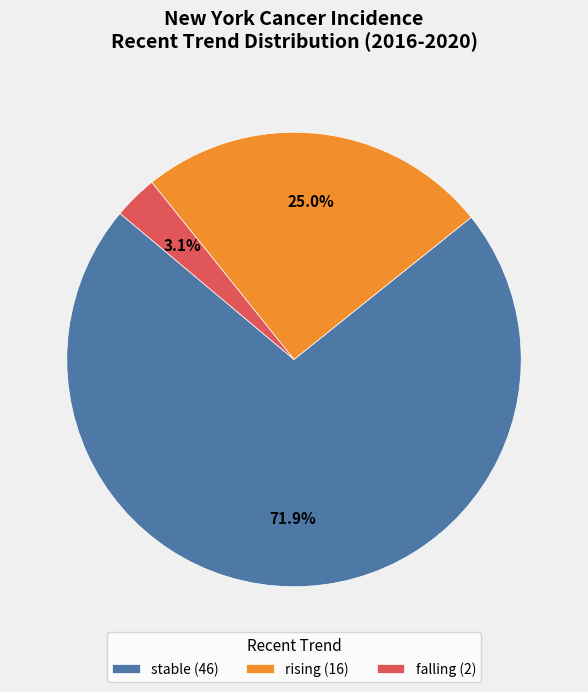

What is the total percentage of falling (2) and rising (16)?

28.1%